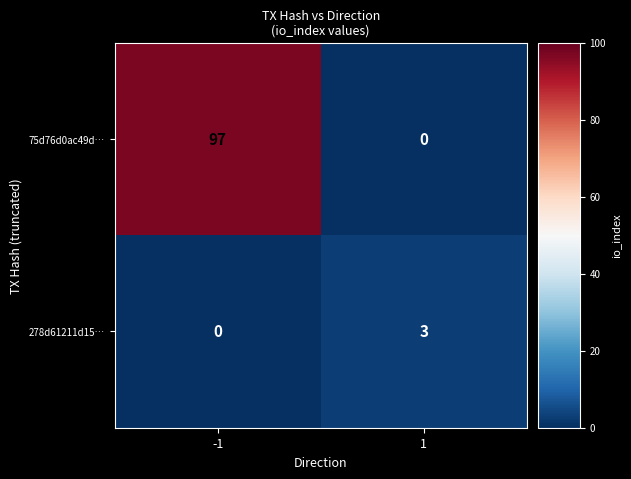

How many data points does each series have?

2